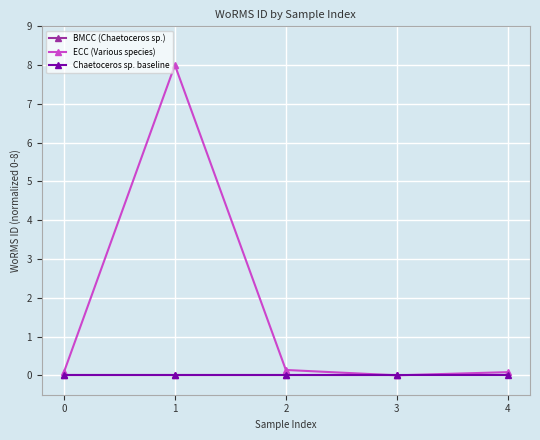

Count the number of values greater than 0.

4